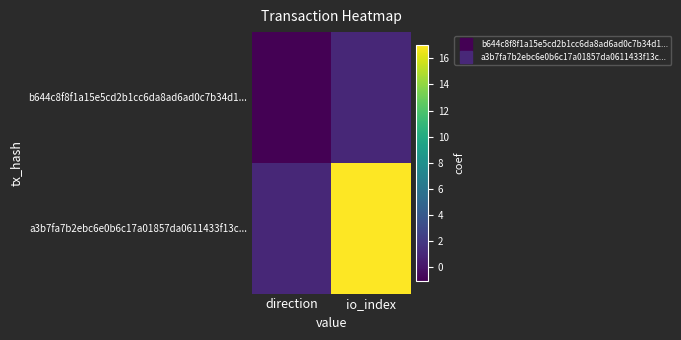

Which has a higher value, direction or io_index?

io_index